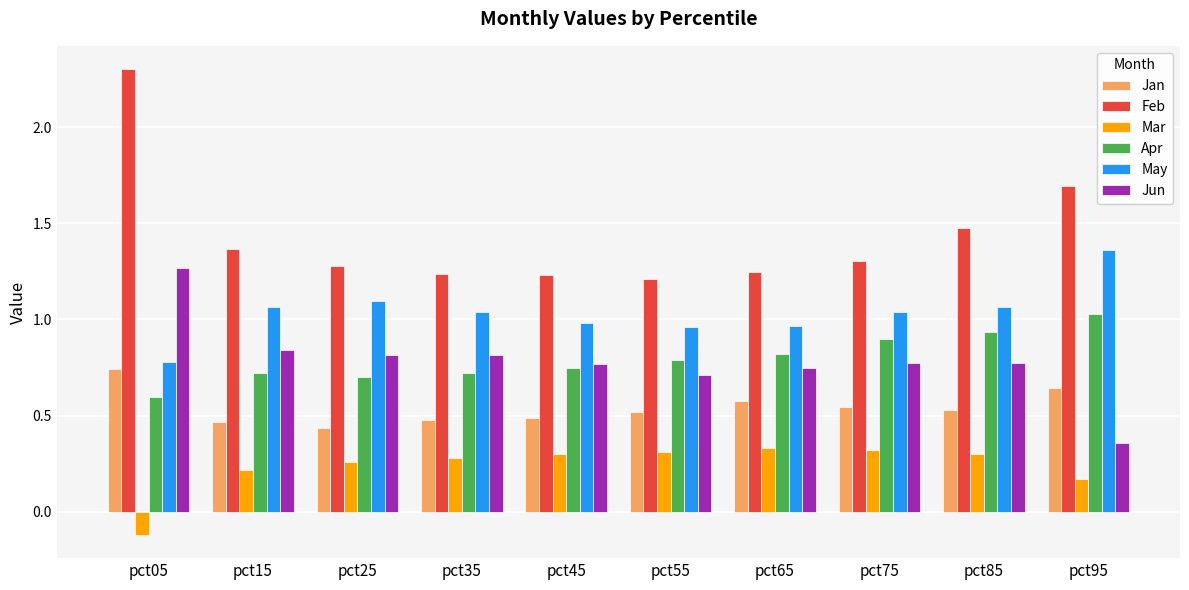

Count the Jun values in the range 0 to 1.

9